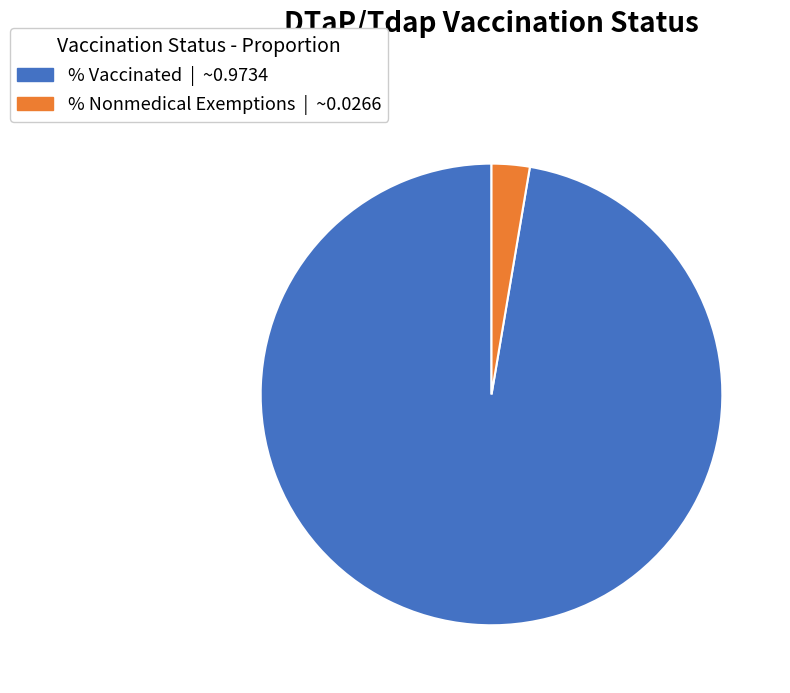

How many slices are in this pie chart?

2